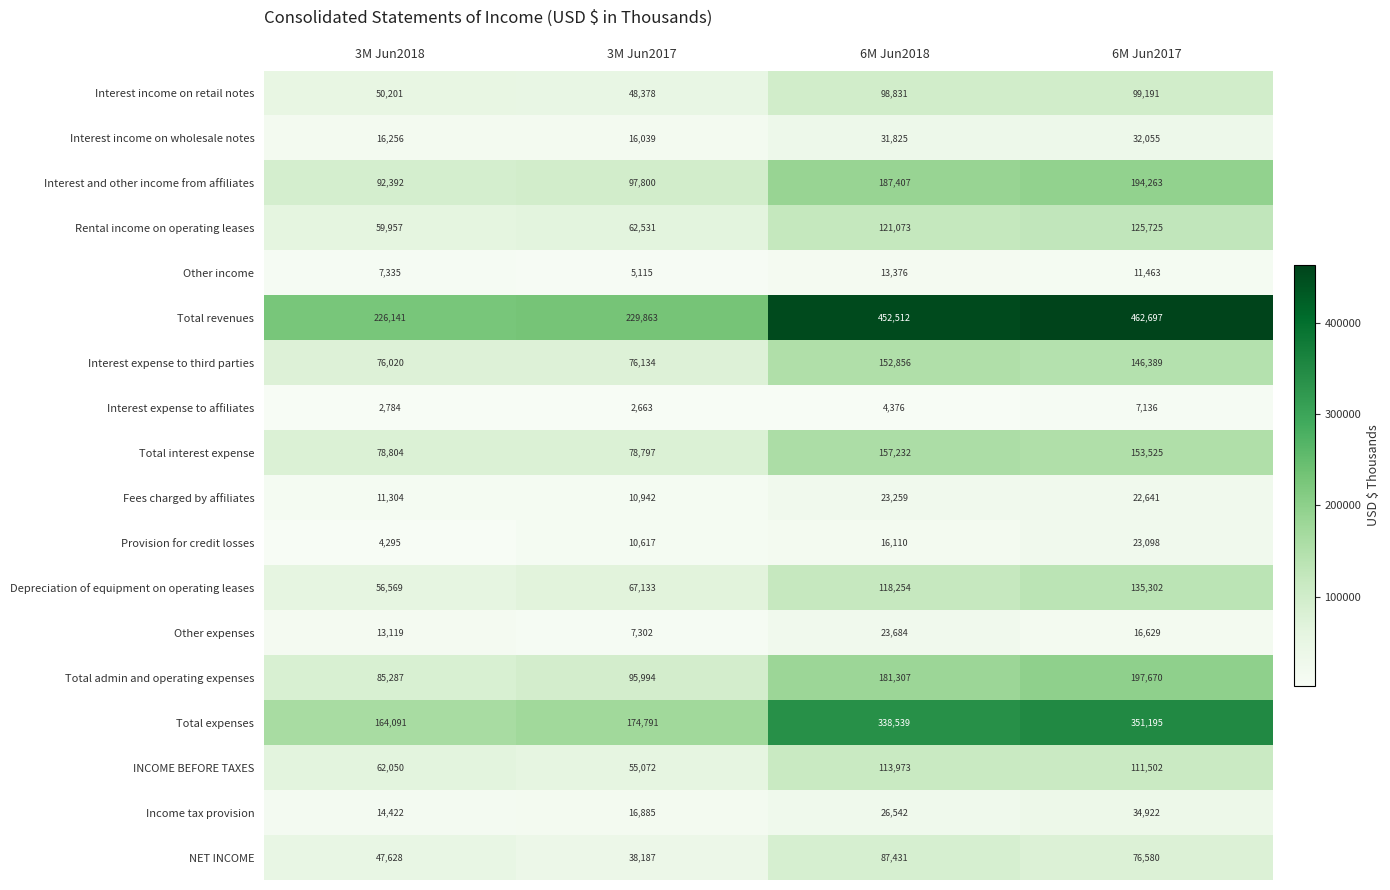

List the series in order of their peak value, highest first.

Total revenues, Total expenses, Total admin and operating expenses, Interest and other income from affiliates, Total interest expense, Interest expense to third parties, Depreciation of equipment on operating leases, Rental income on operating leases, INCOME BEFORE TAXES, Interest income on retail notes, NET INCOME, Income tax provision, Interest income on wholesale notes, Other expenses, Fees charged by affiliates, Provision for credit losses, Other income, Interest expense to affiliates